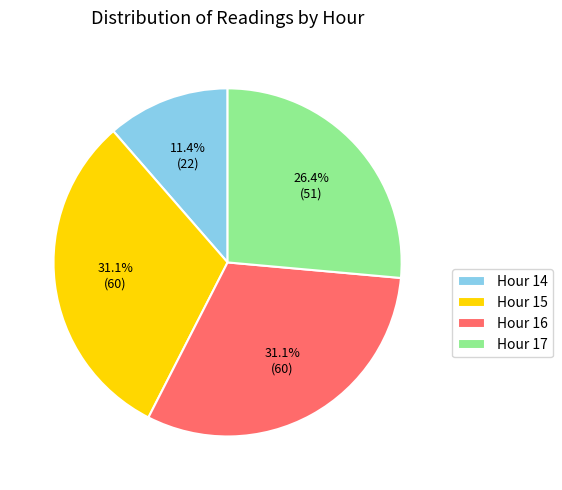

Which category has the smallest portion of the pie?

Hour 14